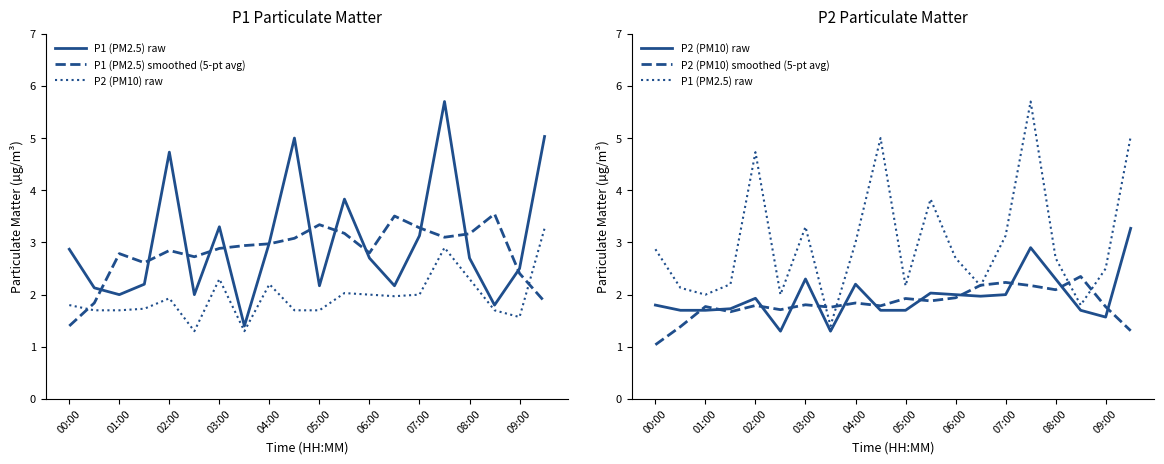

At 19, list the series in order from smallest to largest.

P2 (PM10) smoothed (5-pt avg), P1 (PM2.5) smoothed (5-pt avg), P2 (PM10) raw, P1 (PM2.5) raw